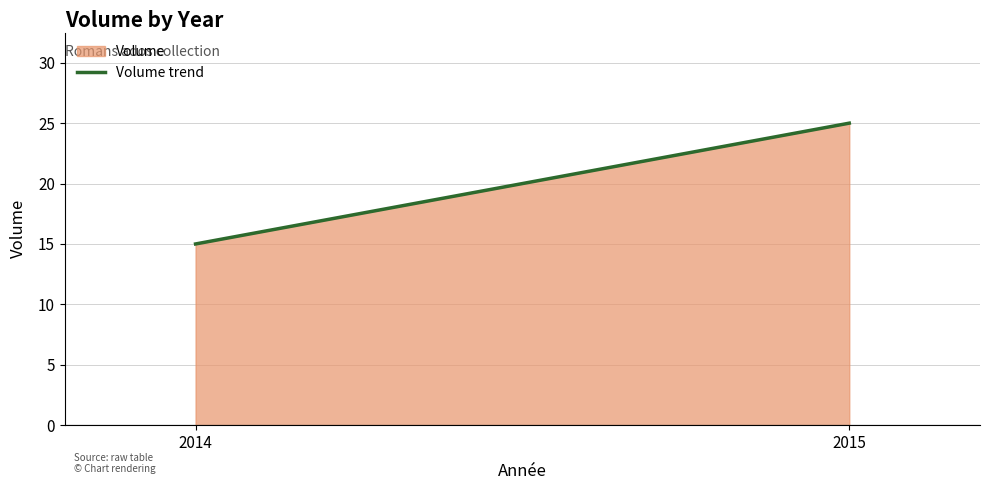

Count the values in the range 15 to 25.

2